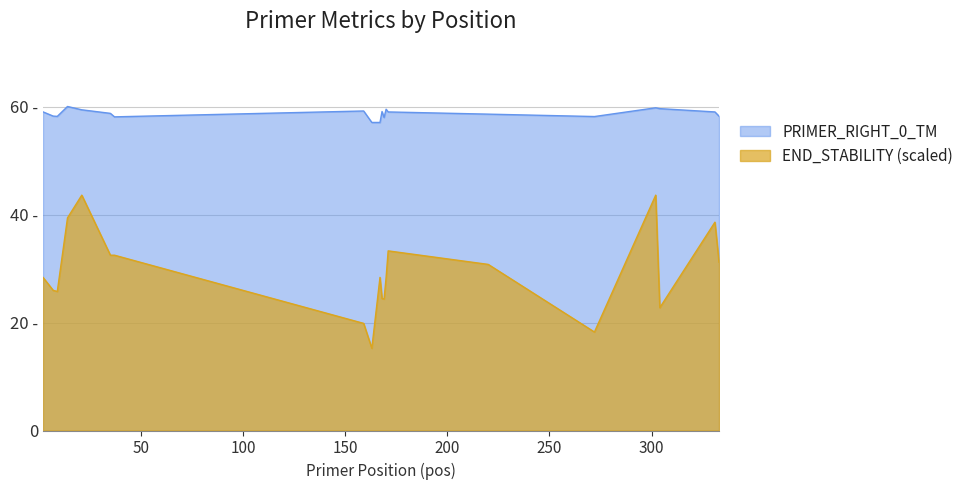

What is the total value across all series at 331?

97.7